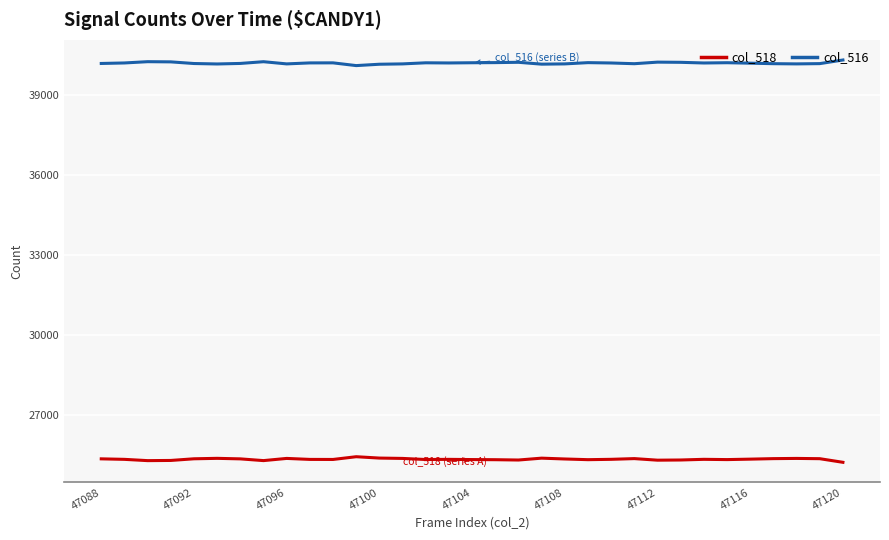

True or false: col_518 and col_516 intersect in this chart.

False